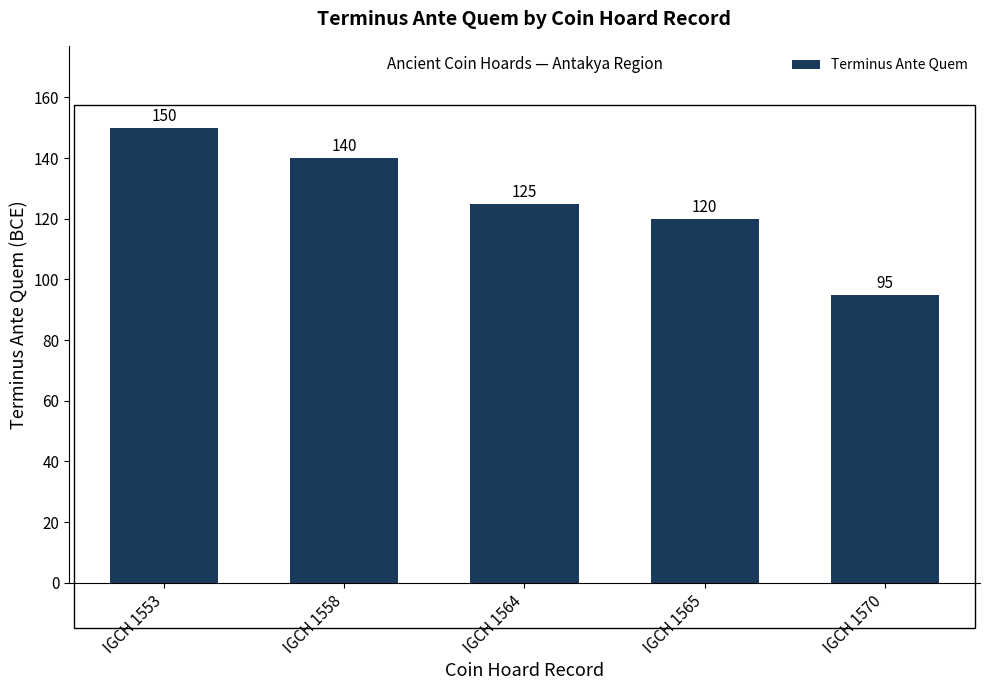

What is the value of the 3rd bar from the left?

125